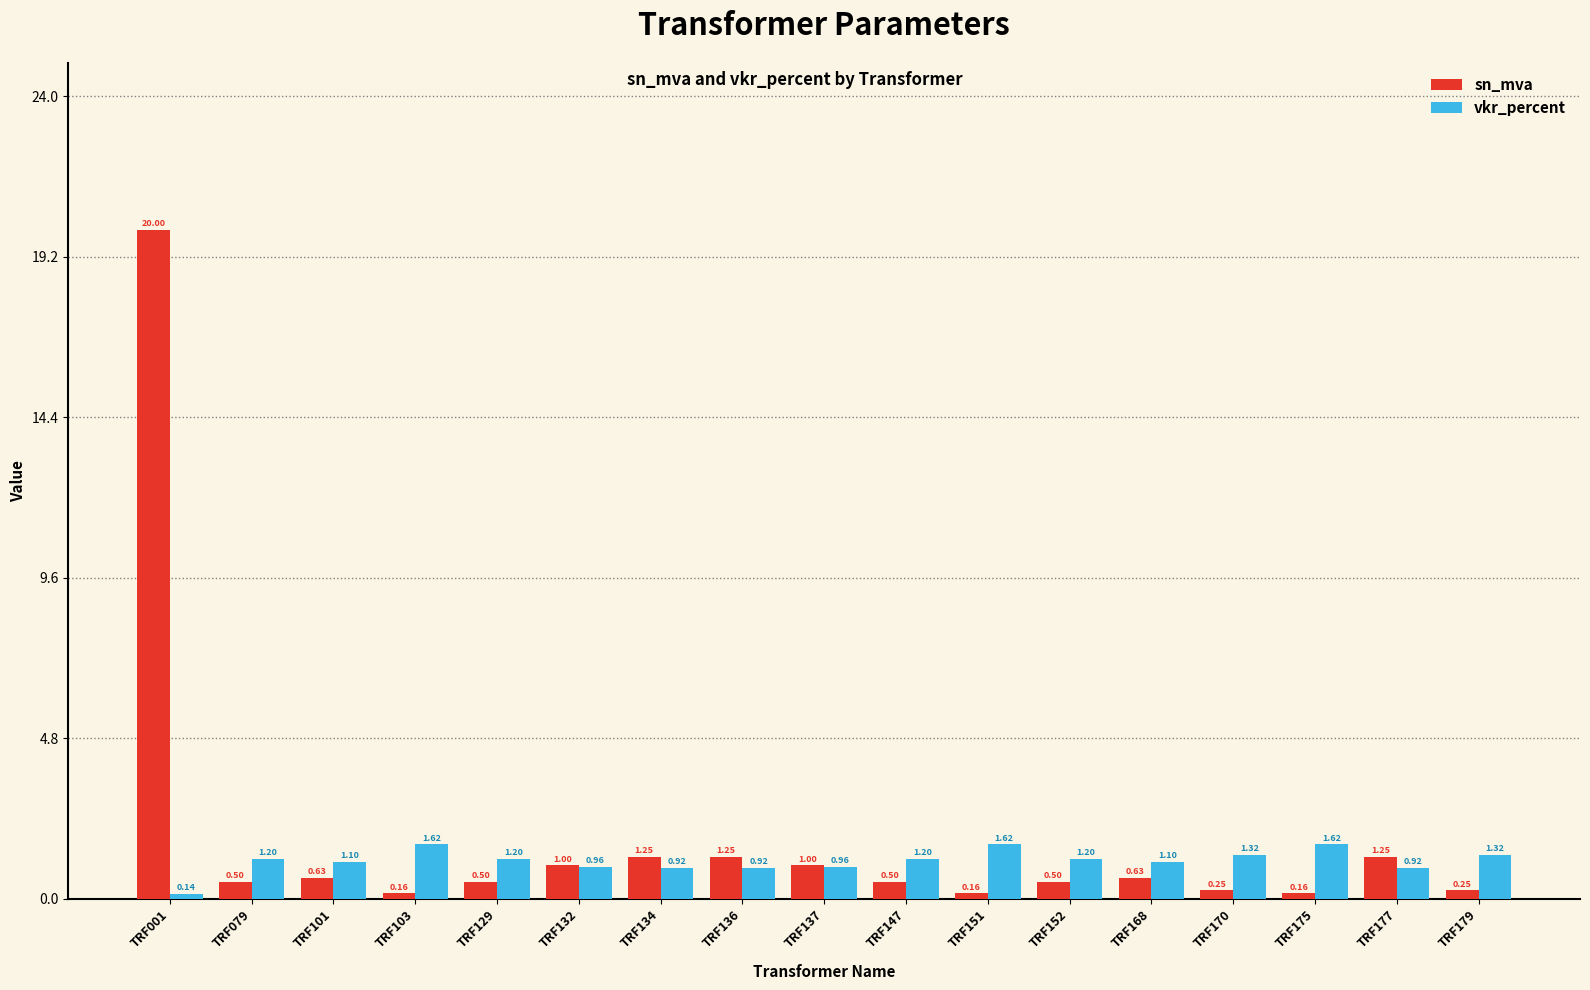

What is the difference between the maximum and minimum values in the vkr_percent series?

1.5